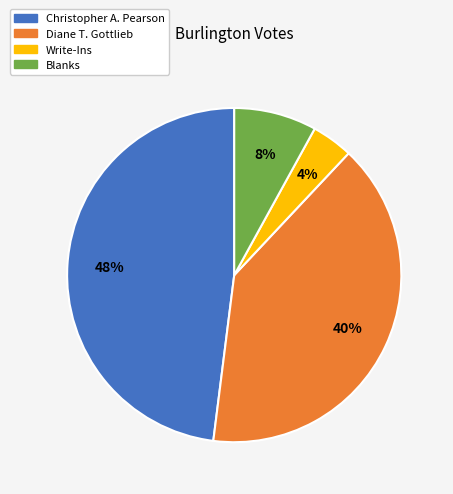

Is there a majority slice in this chart?

No